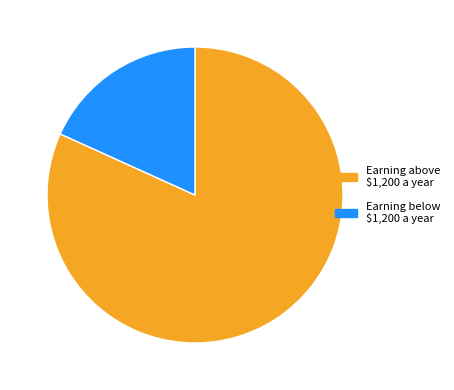

How many slices are in this pie chart?

2